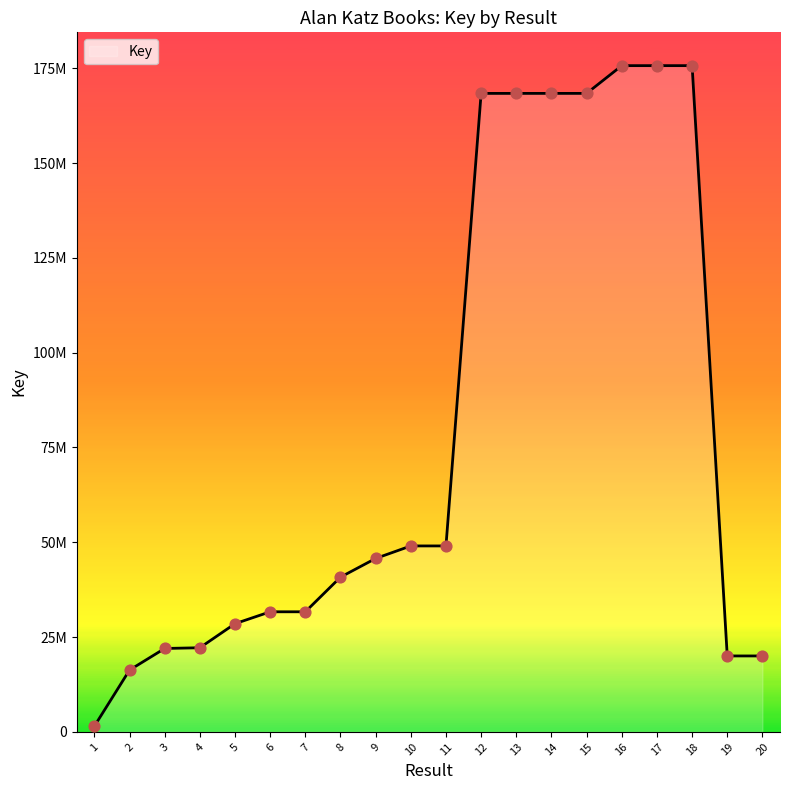

Is this an area chart (filled region under the line)?

Yes